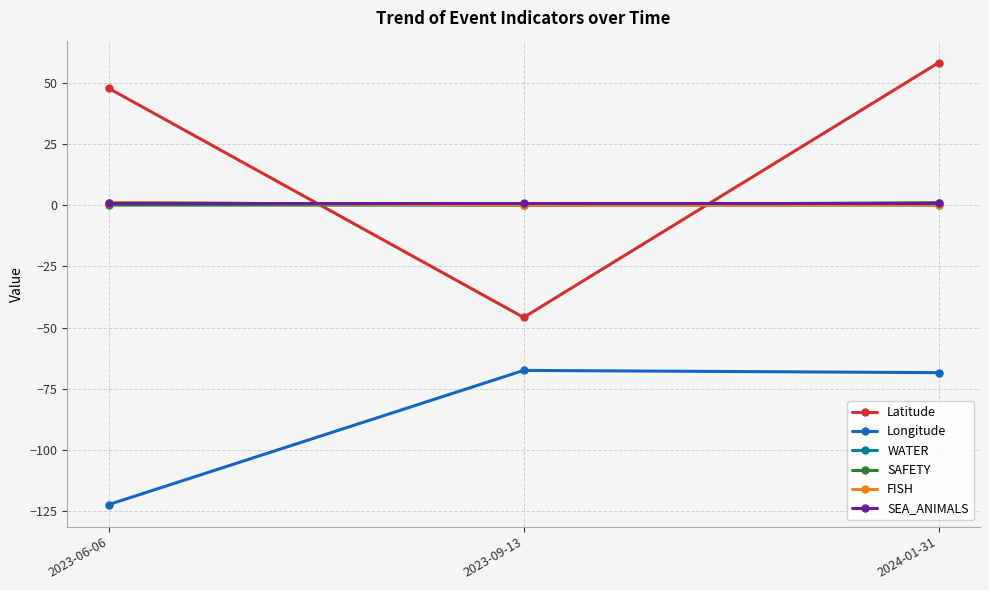

Which series has the largest range (max minus min)?

Latitude